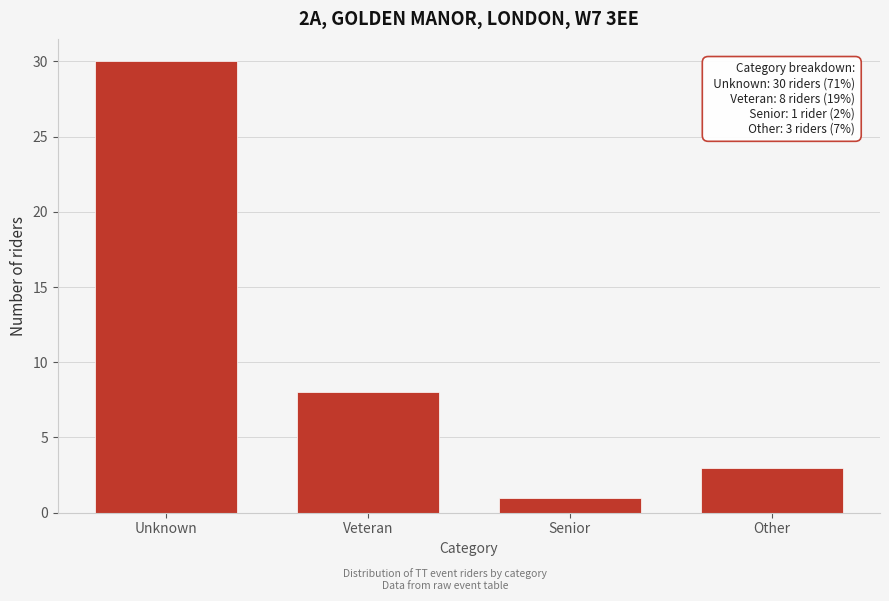

Reading right to left, what are all the values shown in this chart?

Other=3	Senior=1	Veteran=8	Unknown=30